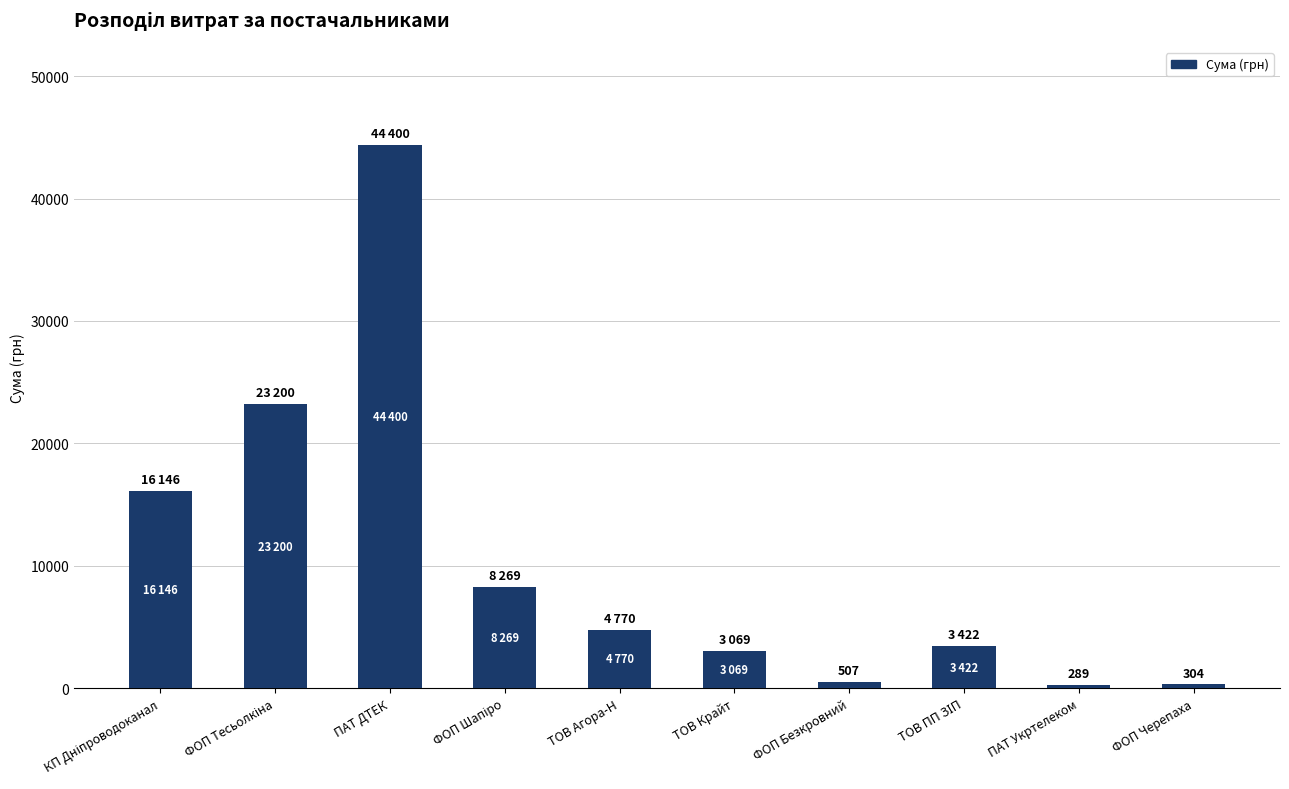

The chart shows a value of 44400.2 at ПАТ ДТЕК. True or false?

True